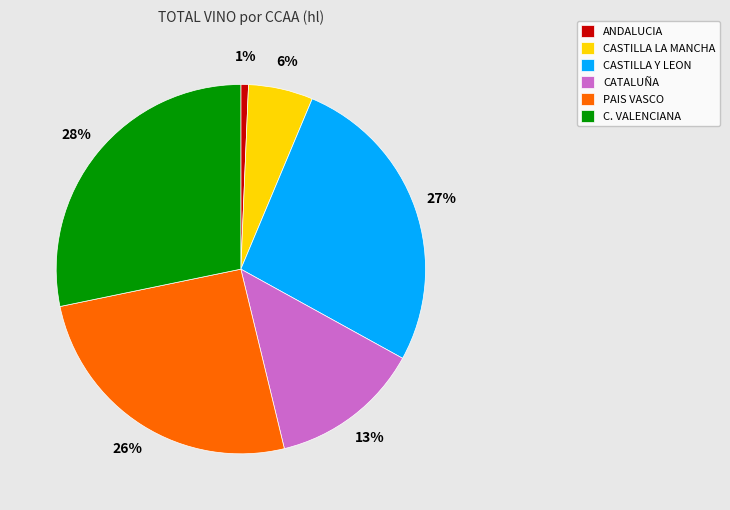

The CASTILLA LA MANCHA slice represents 6% of the pie. True or false?

True